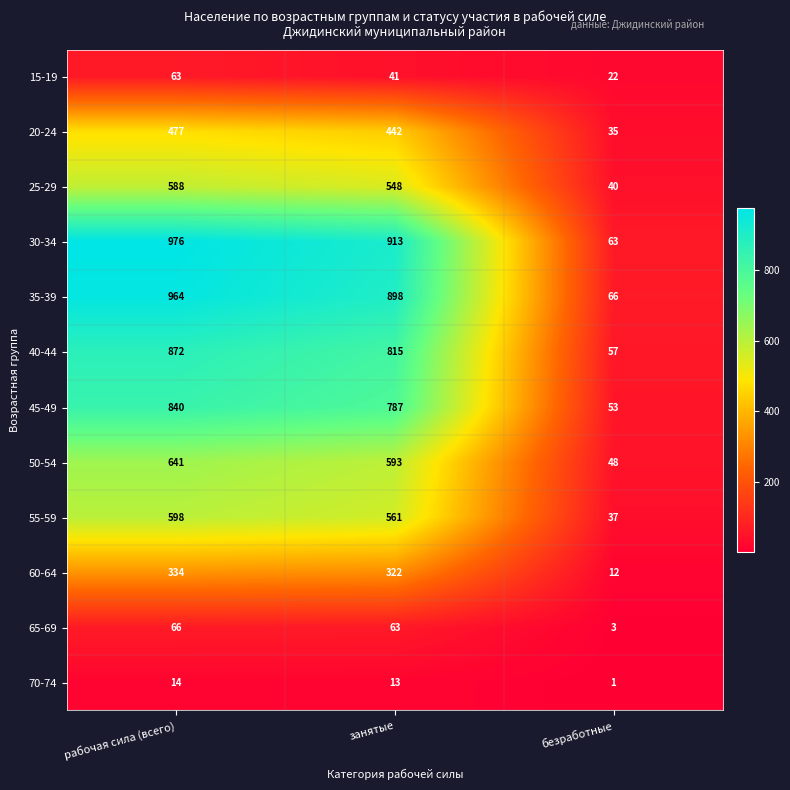

What is the difference between the maximum and minimum values in the 35-39 series?

898